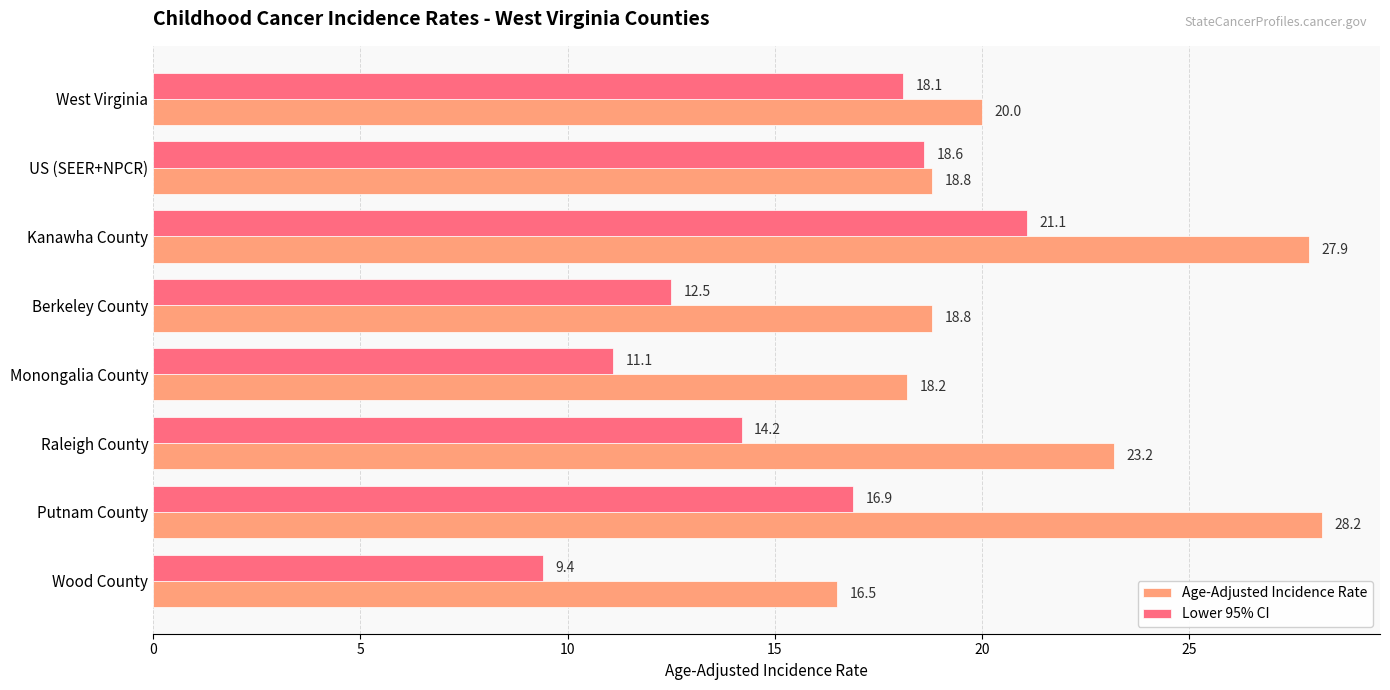

What is the maximum value for Age-Adjusted Incidence Rate?

28.2